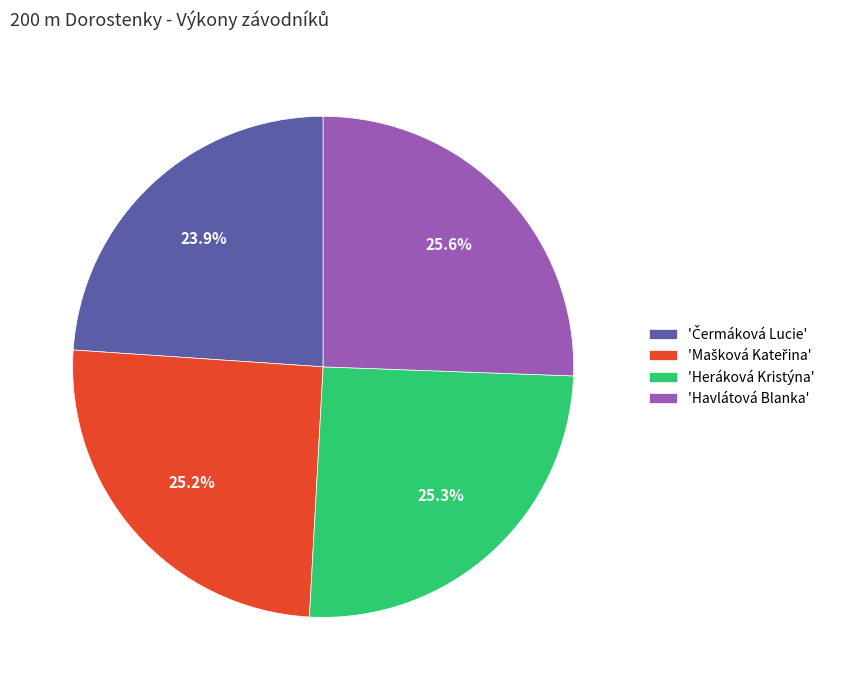

Does 'Havlátová Blanka' represent more than half of the total?

No